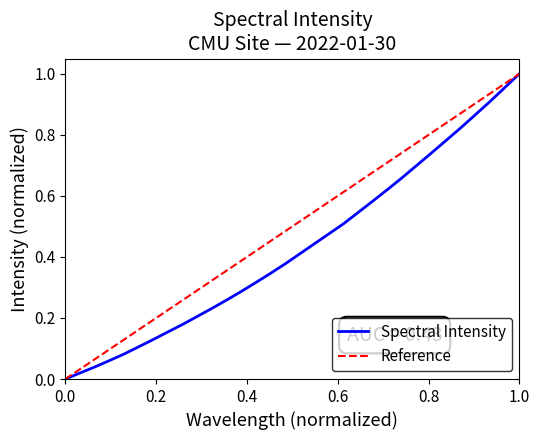

Between 220.1623 and 222.0721, which is larger?

222.0721